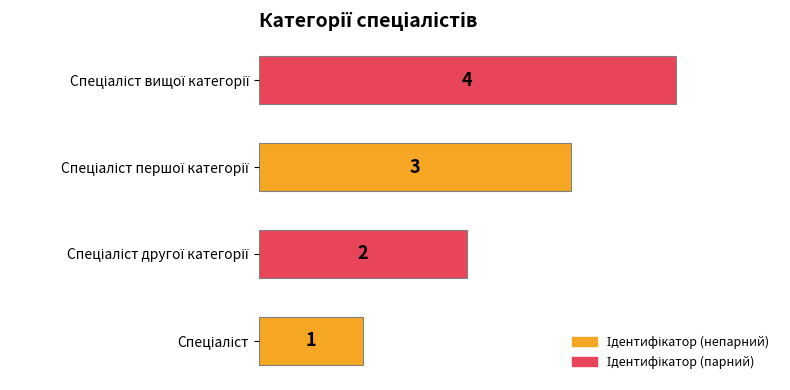

How many values are below 3?

2